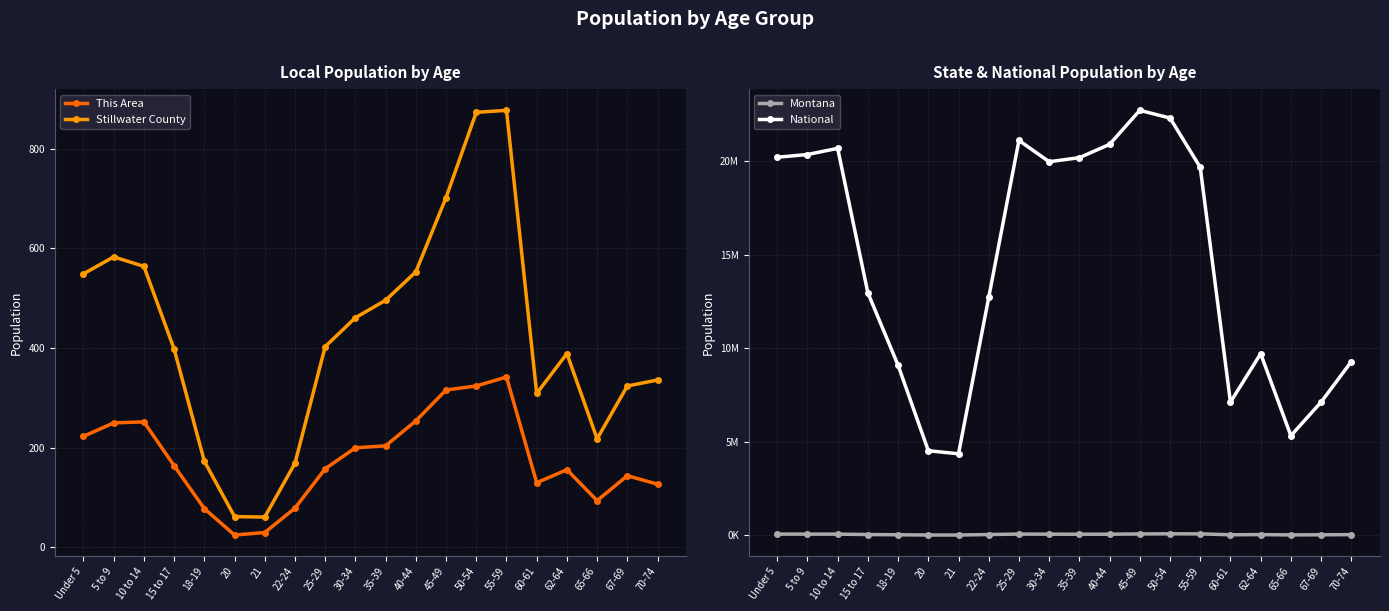

How many interior local peaks does the Stillwater County series have?

3